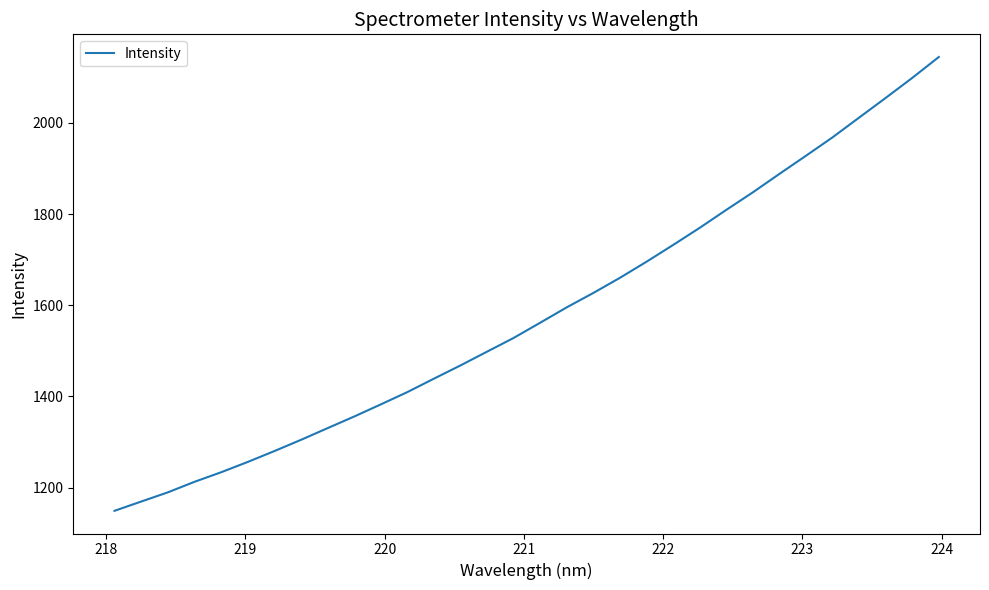

Count the number of data series in this chart.

1